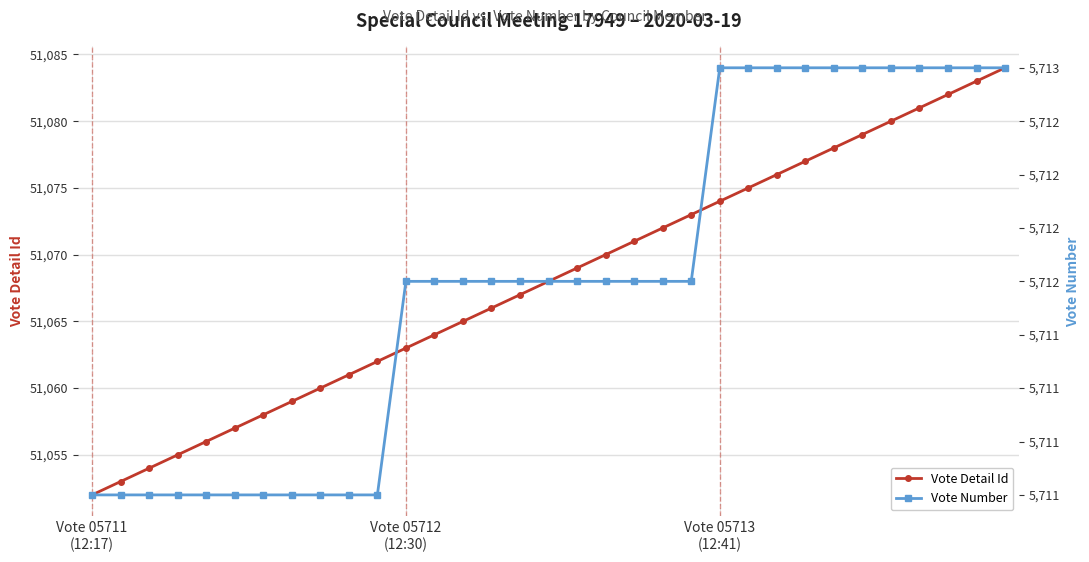

Between Vote 05713
(12:41) and 27, which series saw the biggest shift?

Vote Detail Id